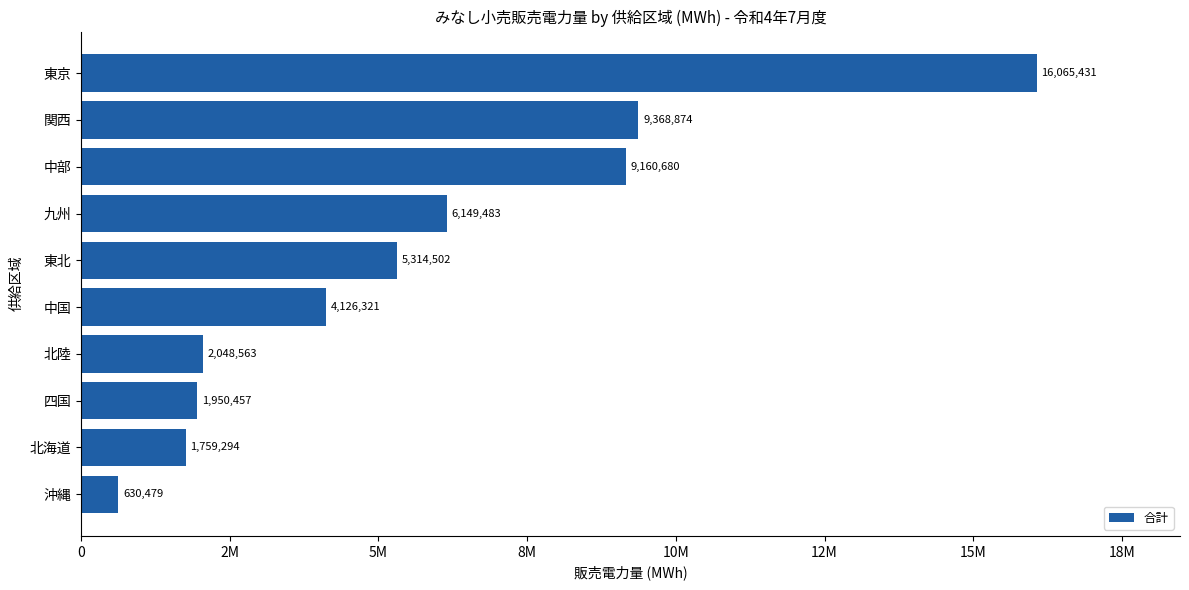

Does the chart contain stacked bars?

No